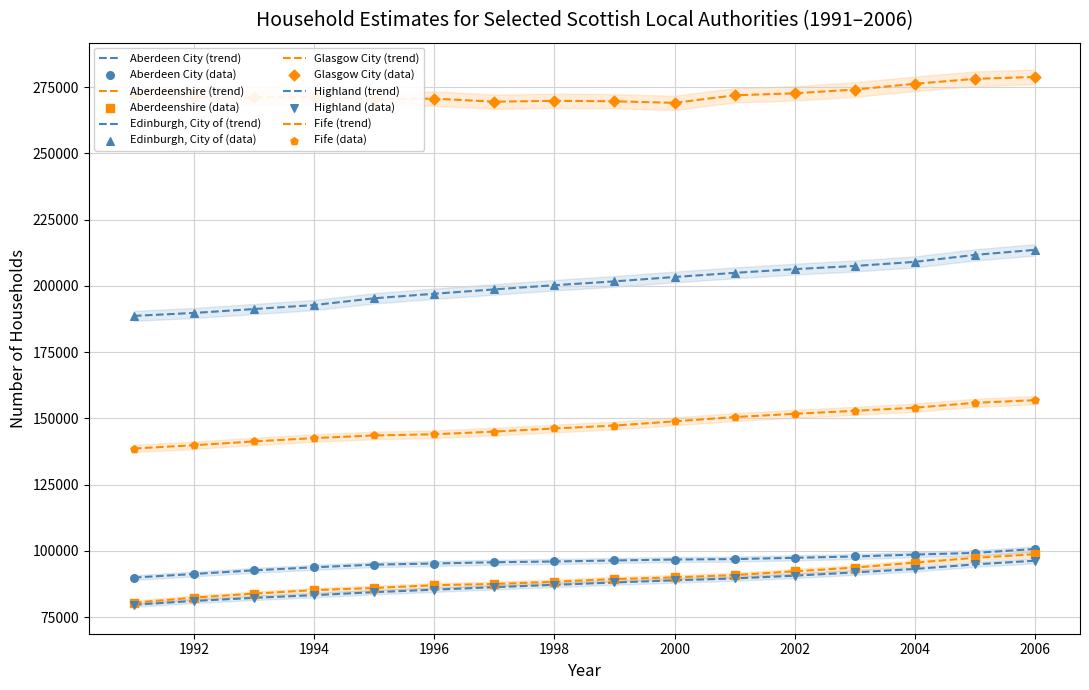

Which series reaches the maximum Y coordinate?

Glasgow City